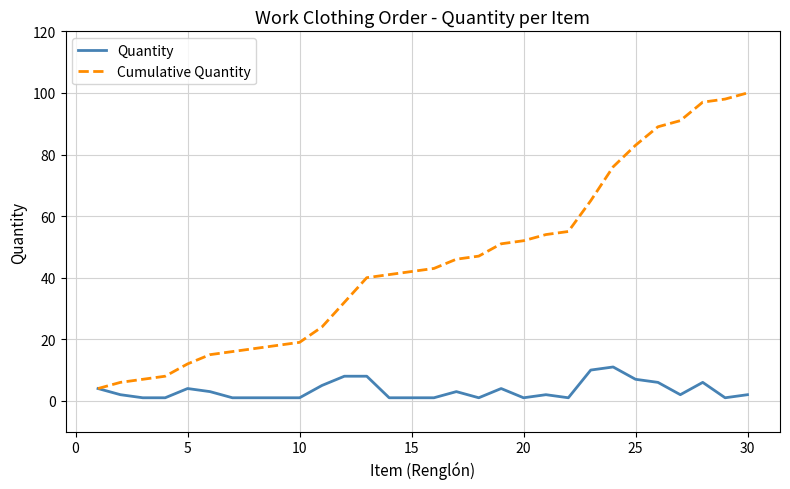

Which series has the largest total across all categories?

Cumulative Quantity